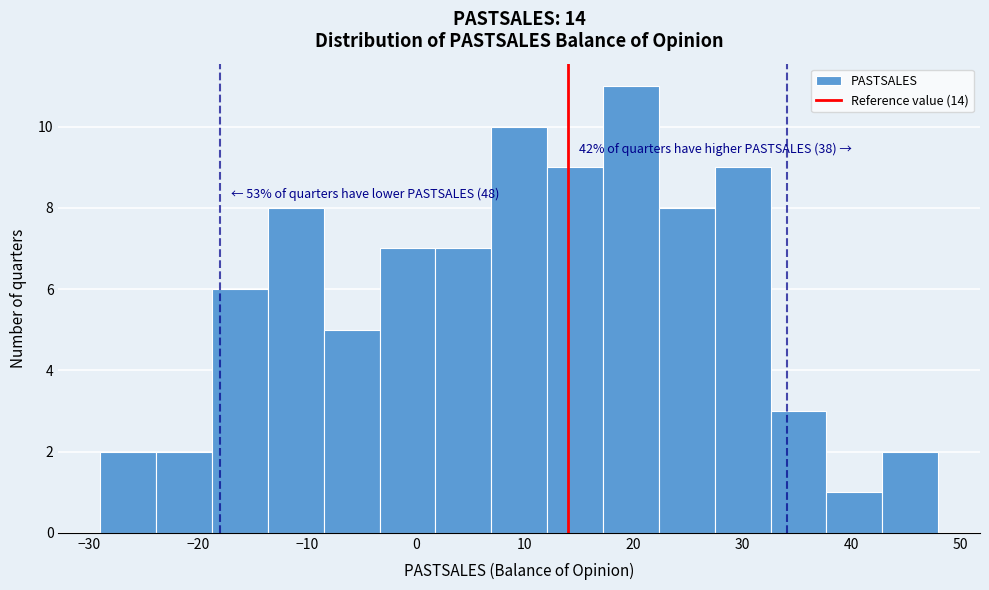

Over which range of the x-axis is the bar tallest?

17 to 22